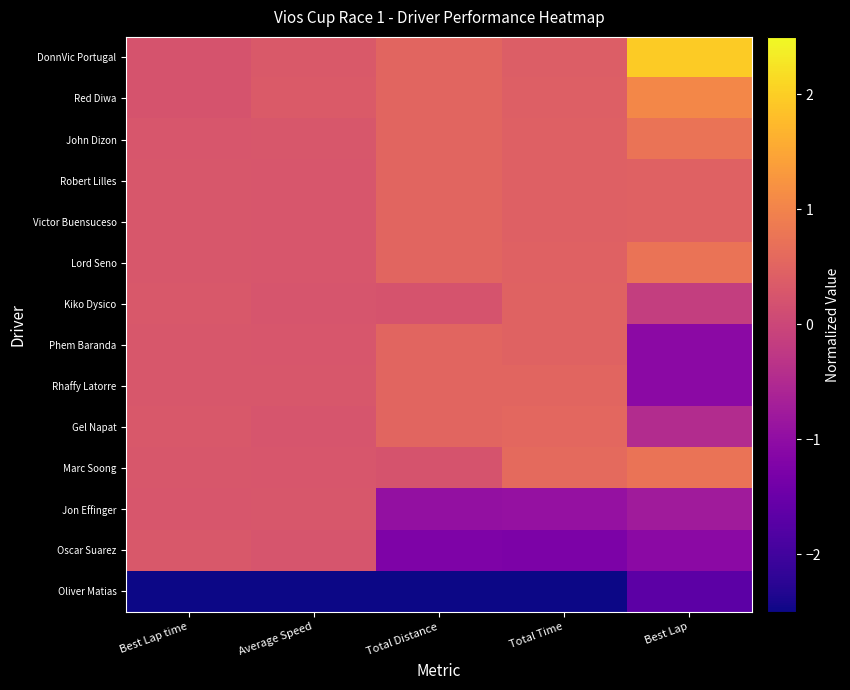

Reading left to right, extract all data points from this chart.

DonnVic Portugal: Best Lap time=0.2	Average Speed=0.3	Total Distance=0.5	Total Time=0.4	Best Lap=2.0
Red Diwa: Best Lap time=0.2	Average Speed=0.3	Total Distance=0.5	Total Time=0.4	Best Lap=1.1
John Dizon: Best Lap time=0.3	Average Speed=0.3	Total Distance=0.5	Total Time=0.4	Best Lap=0.8
Robert Lilles: Best Lap time=0.3	Average Speed=0.3	Total Distance=0.5	Total Time=0.4	Best Lap=0.5
Victor Buensuceso: Best Lap time=0.3	Average Speed=0.3	Total Distance=0.5	Total Time=0.4	Best Lap=0.5
Lord Seno: Best Lap time=0.3	Average Speed=0.3	Total Distance=0.5	Total Time=0.5	Best Lap=0.8
Kiko Dysico: Best Lap time=0.3	Average Speed=0.3	Total Distance=0.2	Total Time=0.5	Best Lap=-0.2
Phem Baranda: Best Lap time=0.3	Average Speed=0.3	Total Distance=0.5	Total Time=0.5	Best Lap=-1.1
Rhaffy Latorre: Best Lap time=0.3	Average Speed=0.3	Total Distance=0.5	Total Time=0.5	Best Lap=-1.1
Gel Napat: Best Lap time=0.3	Average Speed=0.2	Total Distance=0.5	Total Time=0.5	Best Lap=-0.5
Marc Soong: Best Lap time=0.3	Average Speed=0.3	Total Distance=0.2	Total Time=0.6	Best Lap=0.8
Jon Effinger: Best Lap time=0.3	Average Speed=0.3	Total Distance=-0.9	Total Time=-0.9	Best Lap=-0.8
Oscar Suarez: Best Lap time=0.3	Average Speed=0.3	Total Distance=-1.2	Total Time=-1.3	Best Lap=-1.1
Oliver Matias: Best Lap time=-3.6	Average Speed=-3.6	Total Distance=-3.0	Total Time=-3.0	Best Lap=-1.7